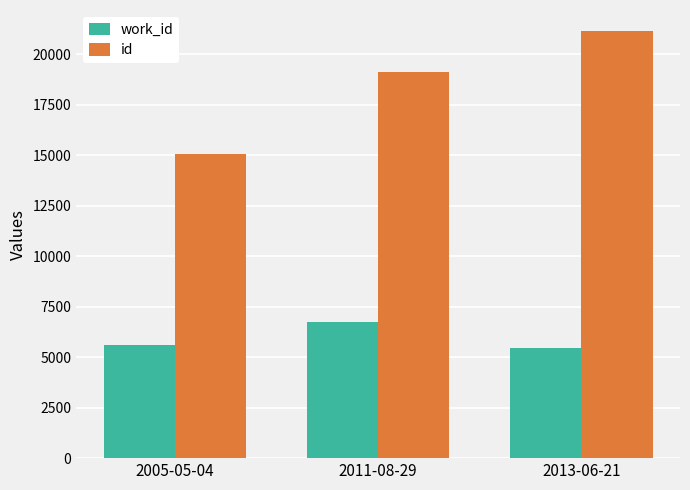

What is the spread (max minus min) of values at 2005-05-04?

9449